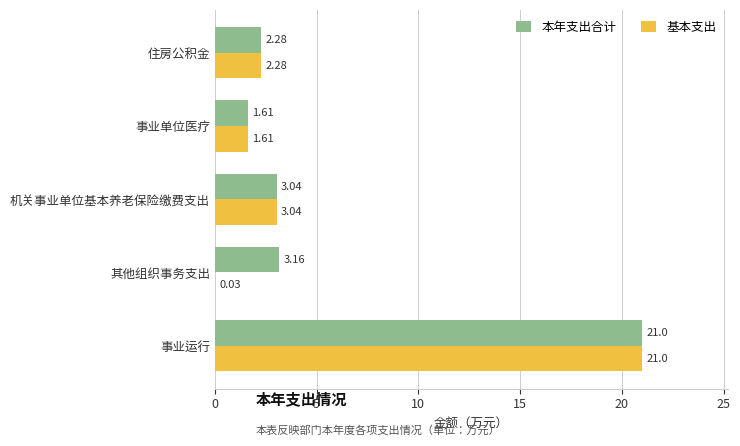

Which series changed the most between 其他组织事务支出 and 事业单位医疗?

基本支出